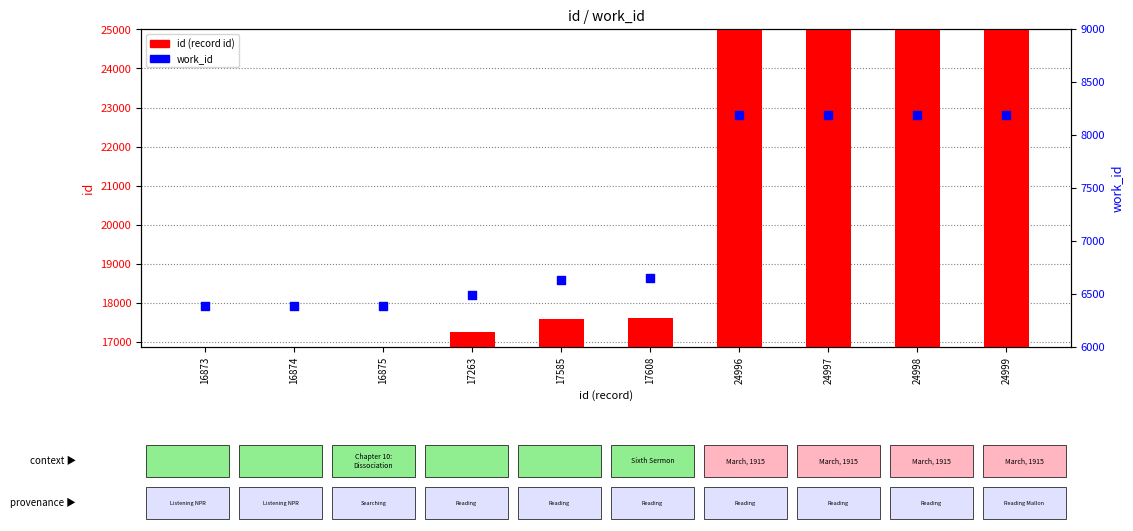

What is the total value across all series at 17608?

24256